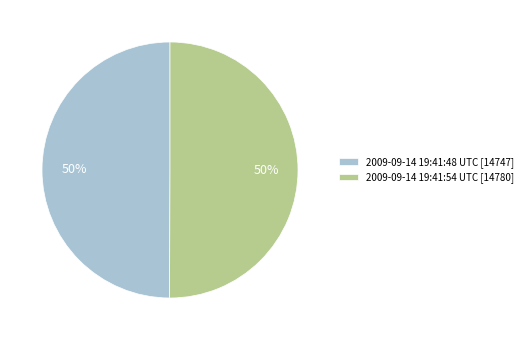

Do 2009-09-14 19:41:48 UTC [14747] and 2009-09-14 19:41:54 UTC [14780] together represent more than half of the pie?

Yes